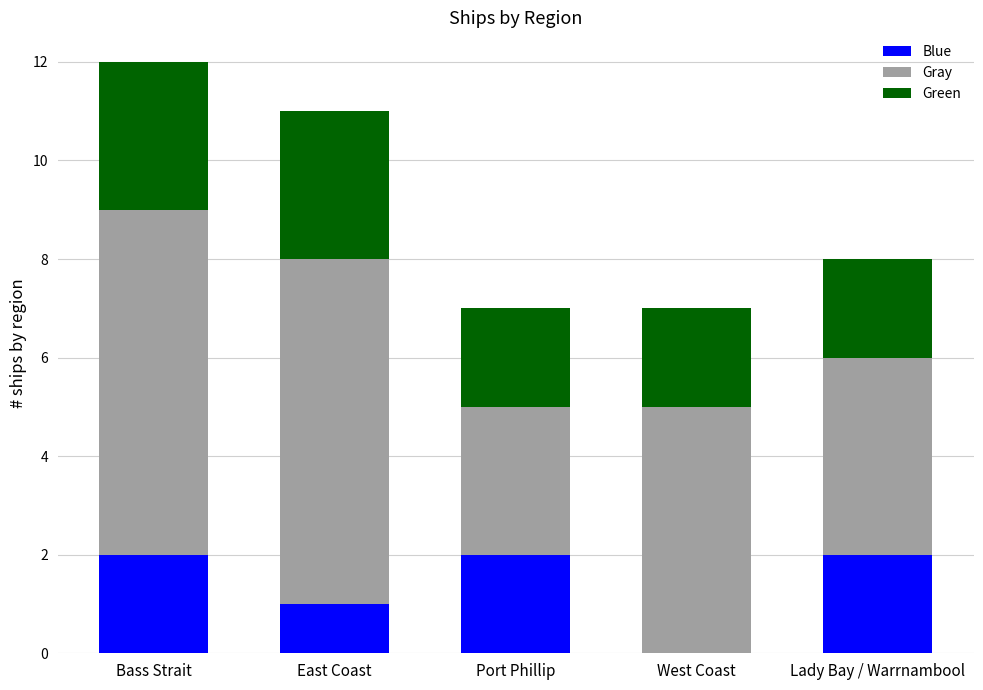

The value of Blue at Bass Strait is 1. True or false?

False